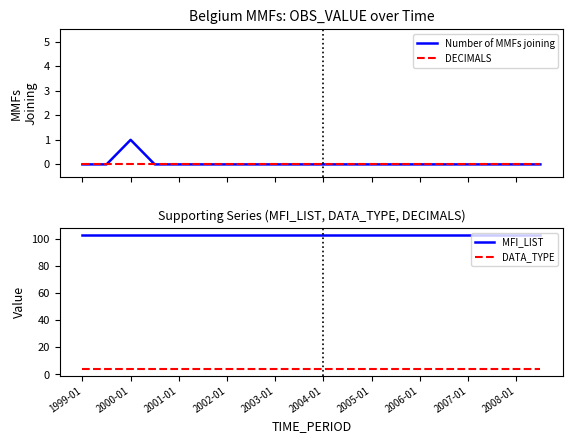

Which label corresponds to the largest value in the chart?

1999-01